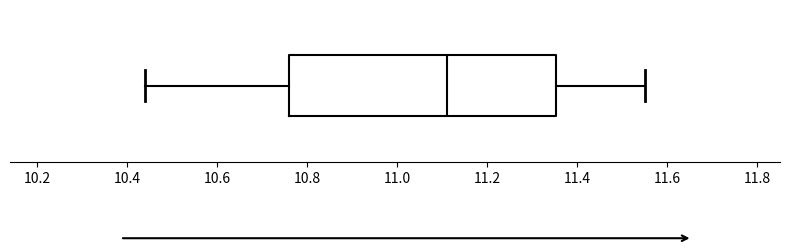

Where does the right whisker of the box end on the x-axis? The values are not printed on the chart, so give them approximately, as read against the axis.

11.56